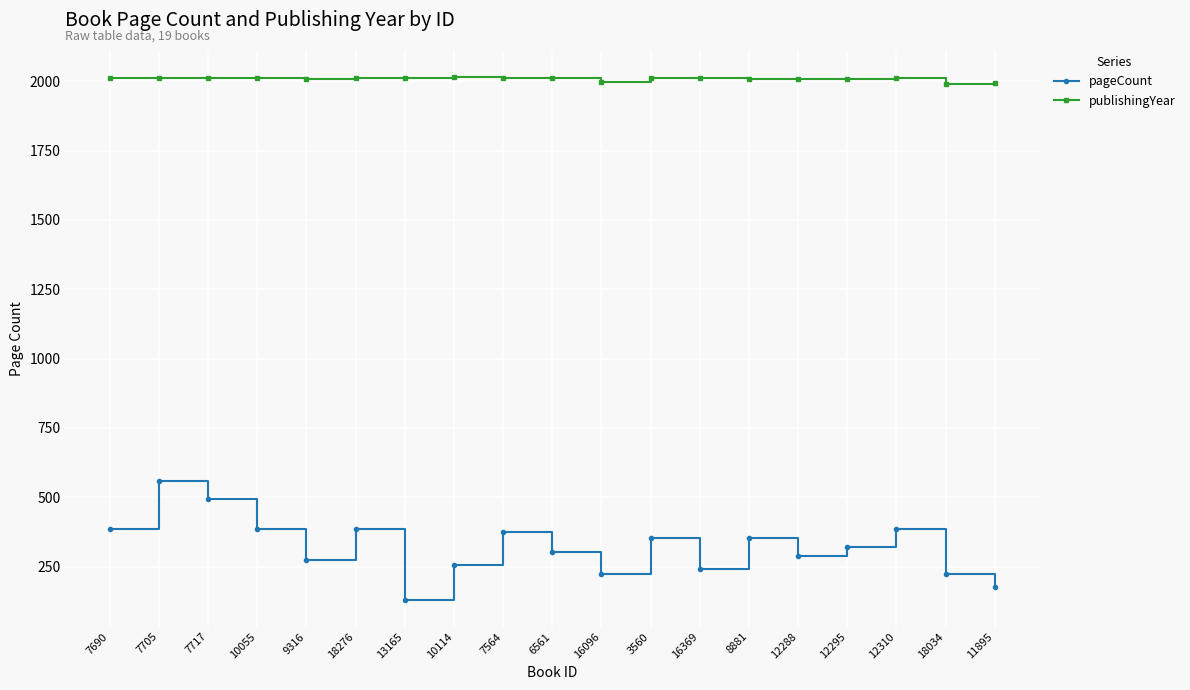

Is this an area chart (filled region under the line)?

No